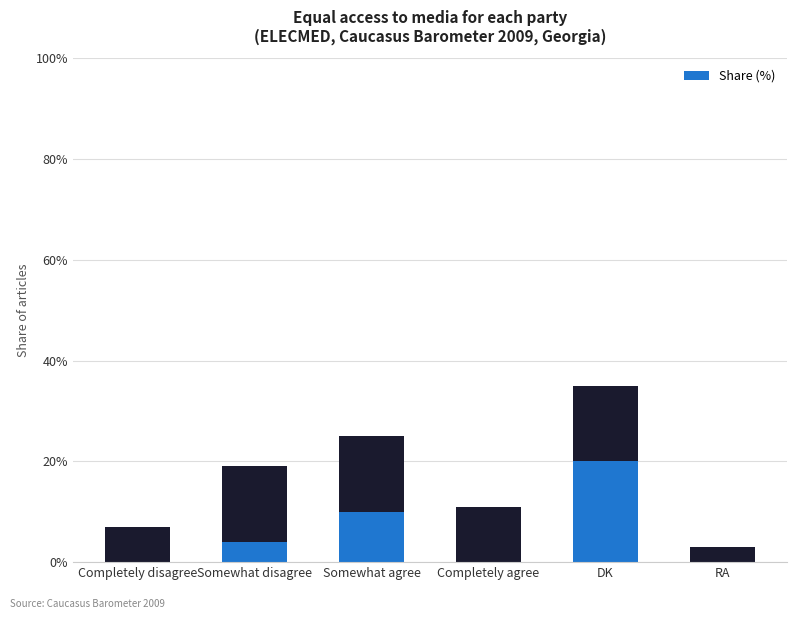

At which label is the value closest to 10?

Somewhat agree